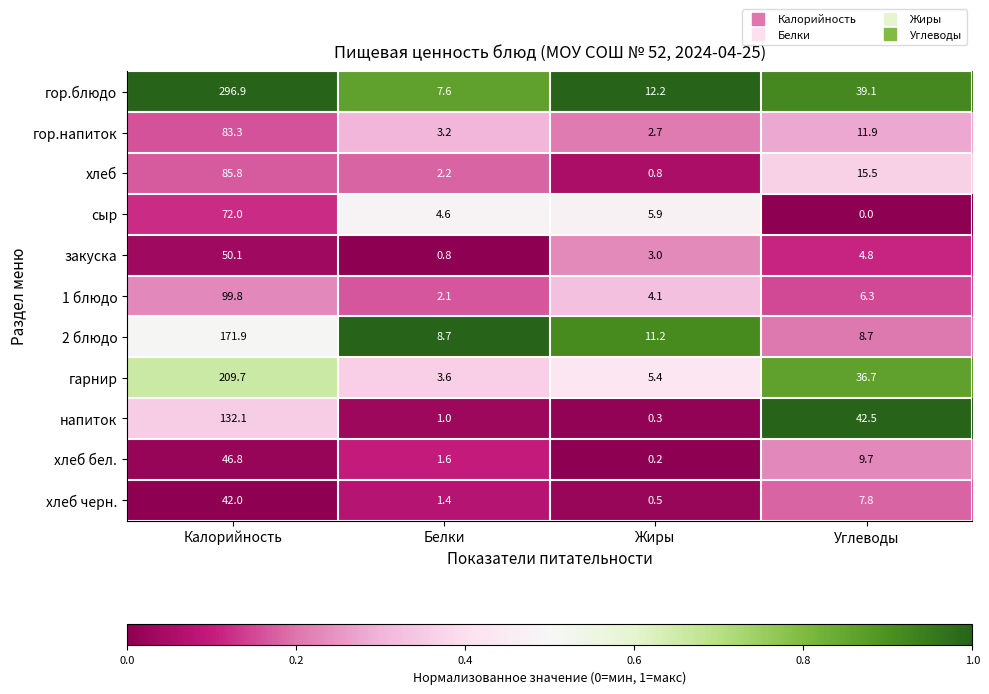

Count the number of categories in the chart.

4